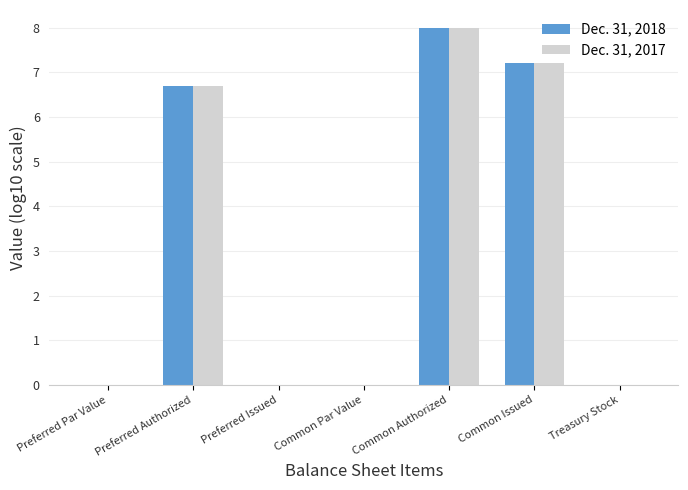

Are the bars grouped side by side (vs. stacked)?

Yes